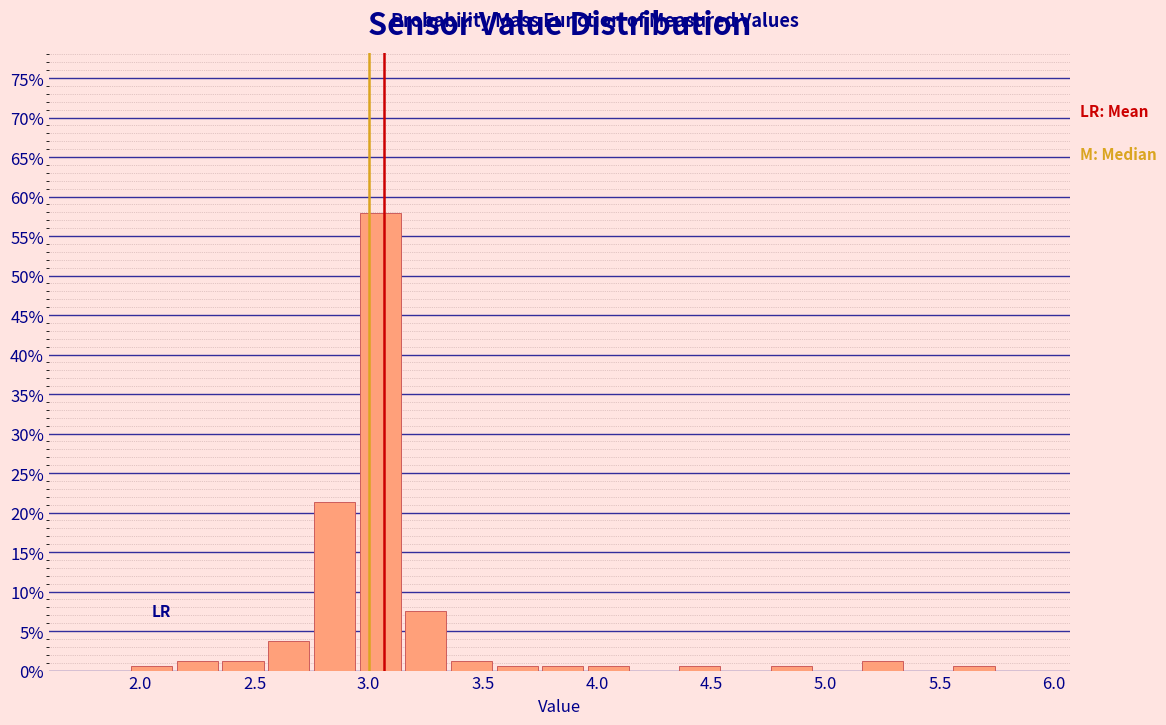

Reading left to right, transcribe this chart: for each bar, give the range it covers on the x-axis and its height. The values are not printed on the chart, so give them approximately, as read against the axis.

1.95 to 2.15: 0.5
2.15 to 2.35: 1.5
2.35 to 2.55: 1.5
2.55 to 2.75: 4.0
2.75 to 2.95: 21.5
2.95 to 3.15: 58.0
3.15 to 3.35: 7.5
3.35 to 3.55: 1.5
3.55 to 3.75: 0.5
3.75 to 3.95: 0.5
3.95 to 4.15: 0.5
4.15 to 4.35: 0
4.35 to 4.55: 0.5
4.55 to 4.75: 0
4.75 to 4.95: 0.5
4.95 to 5.15: 0
5.15 to 5.35: 1.5
5.35 to 5.55: 0
5.55 to 5.75: 0.5